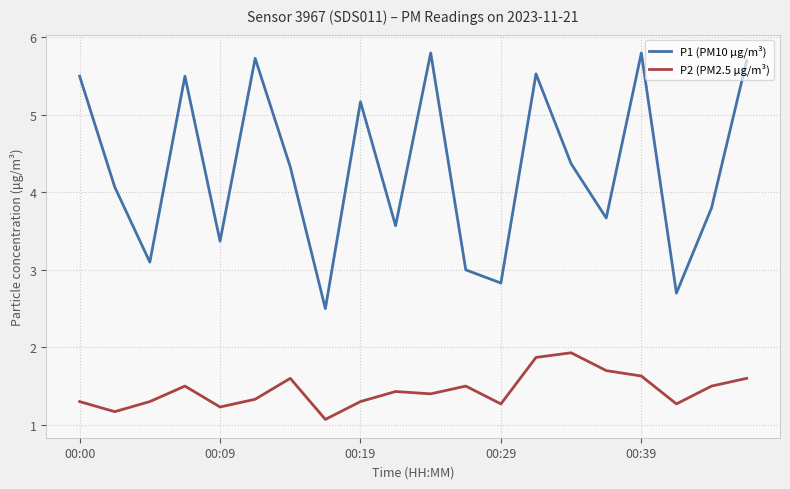

List the series in order of their peak value, lowest first.

P2 (PM2.5 µg/m³), P1 (PM10 µg/m³)